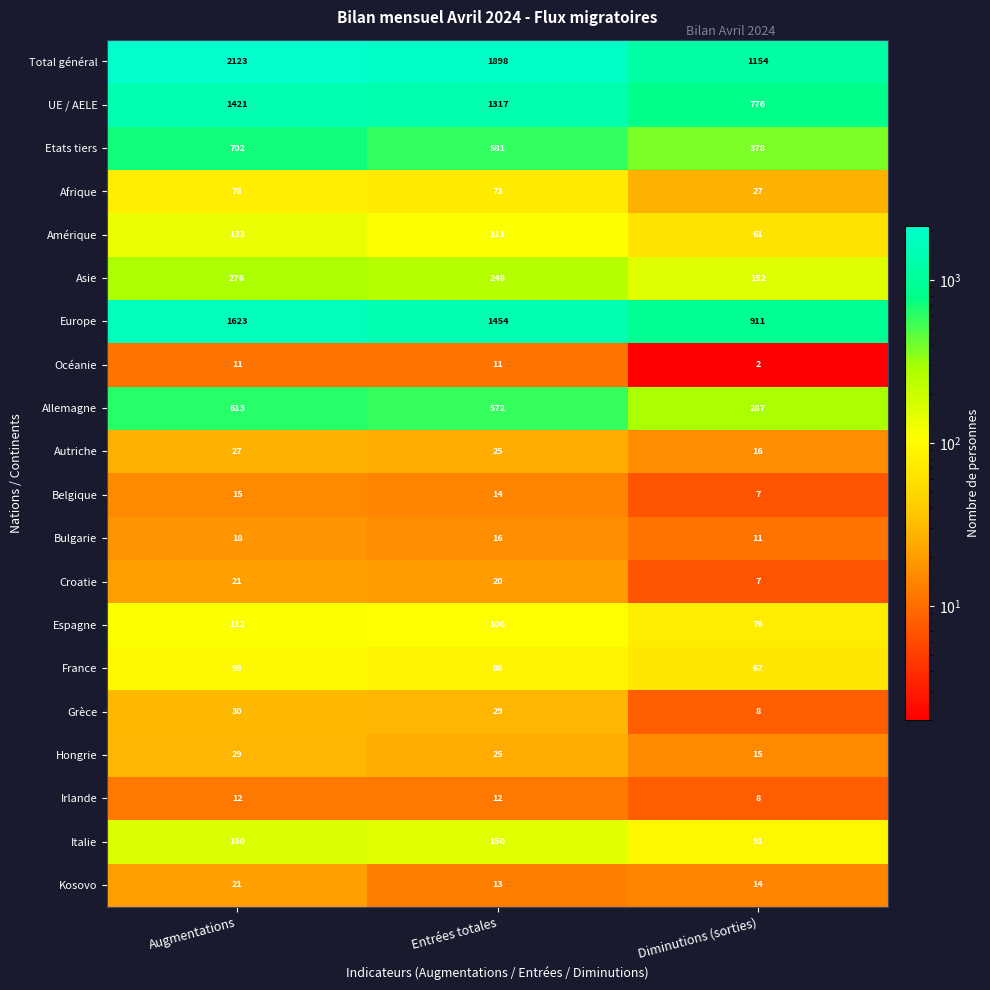

What is the lowest value of the Etats tiers series?

378